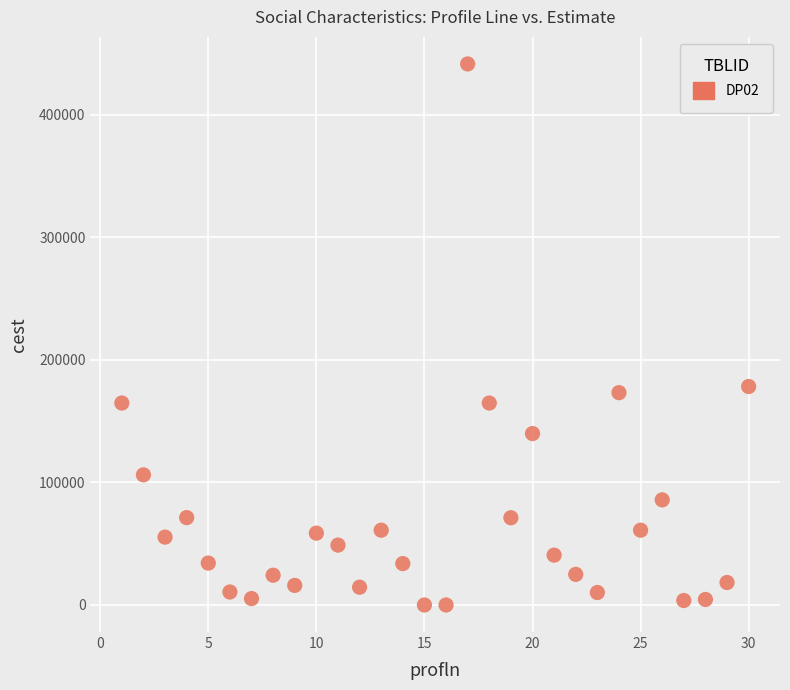

What Y value in the scatter plot is closest to 220824?

178327.0